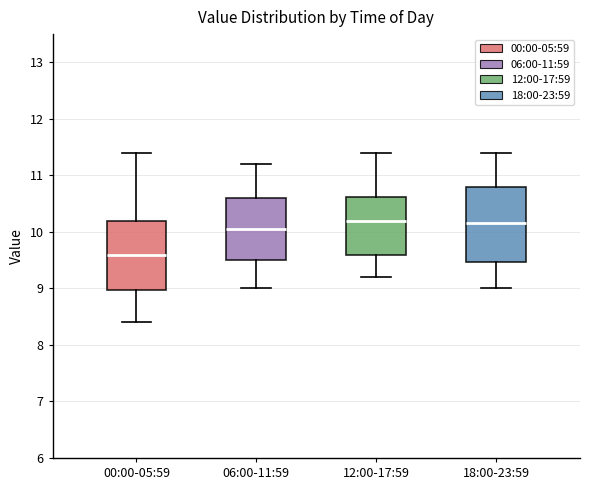

Comparing the boxes themselves (not the whiskers), which one is the tallest?

18:00-23:59